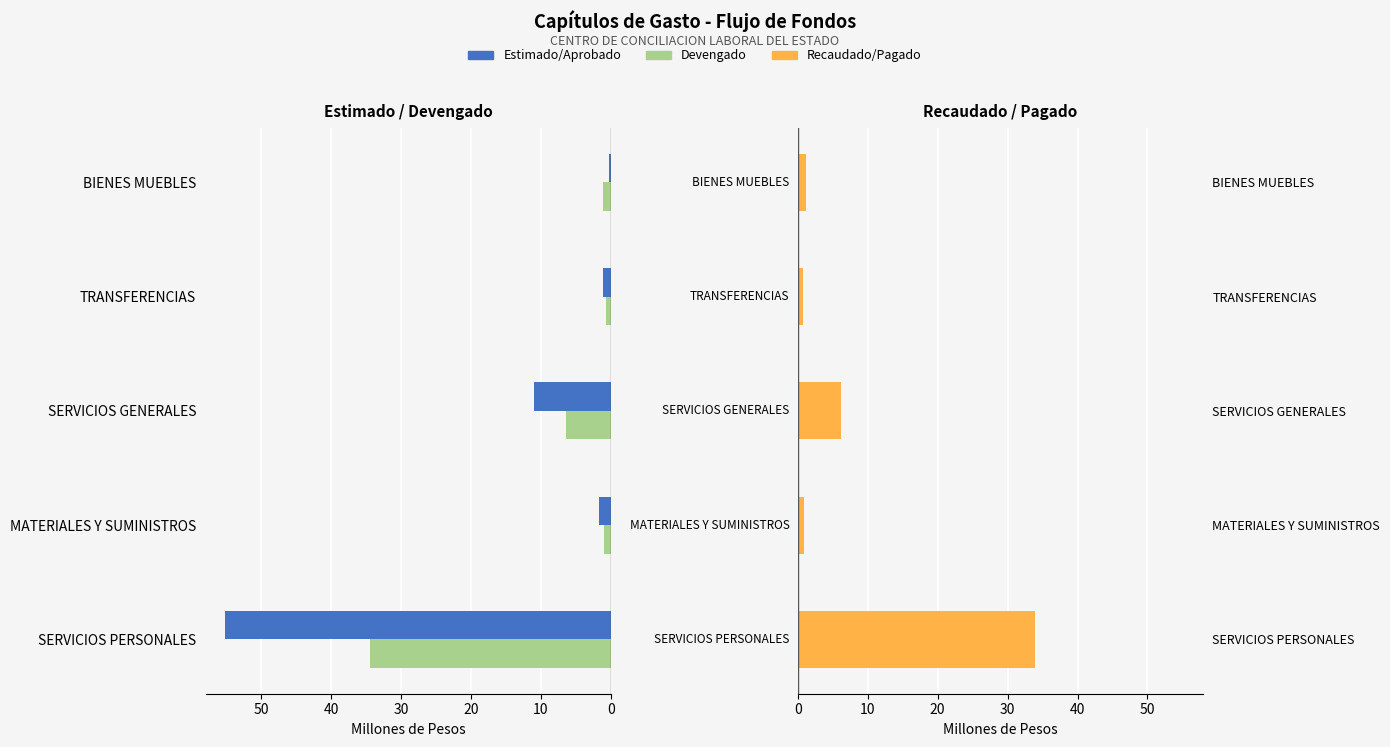

True or false: Devengado has a value of 0.8 at BIENES MUEBLES.

False